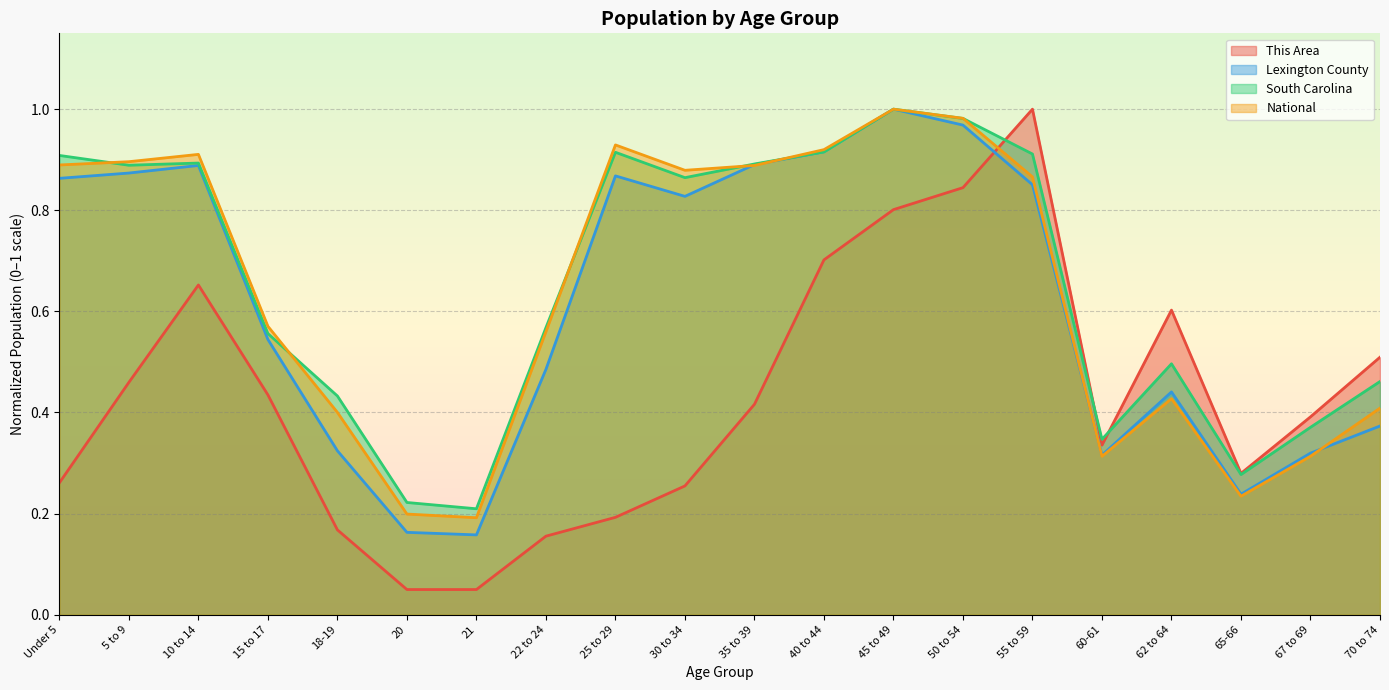

The value of National at 60-61 is 0.3. True or false?

True